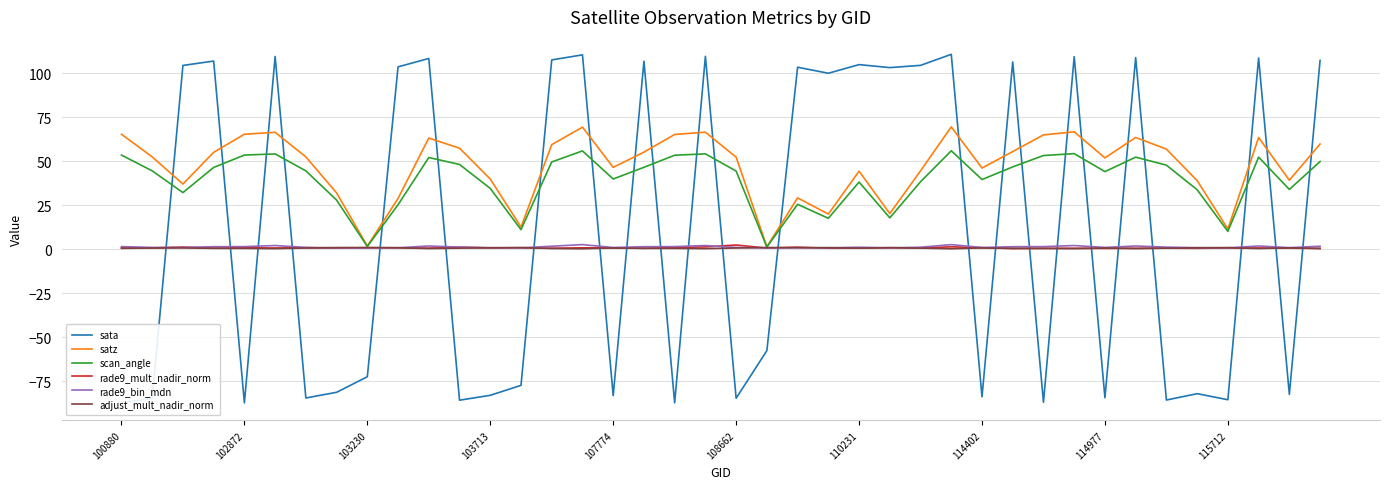

What is the greatest value displayed?

110.7